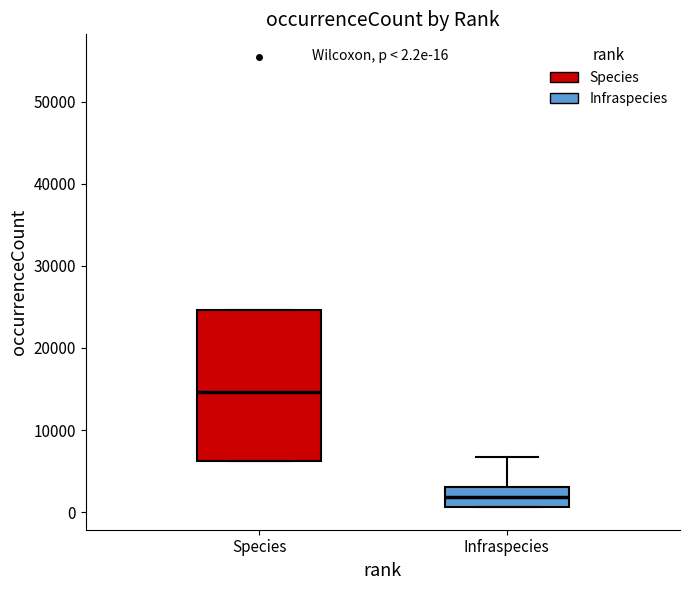

Which box's median line is the highest?

Species